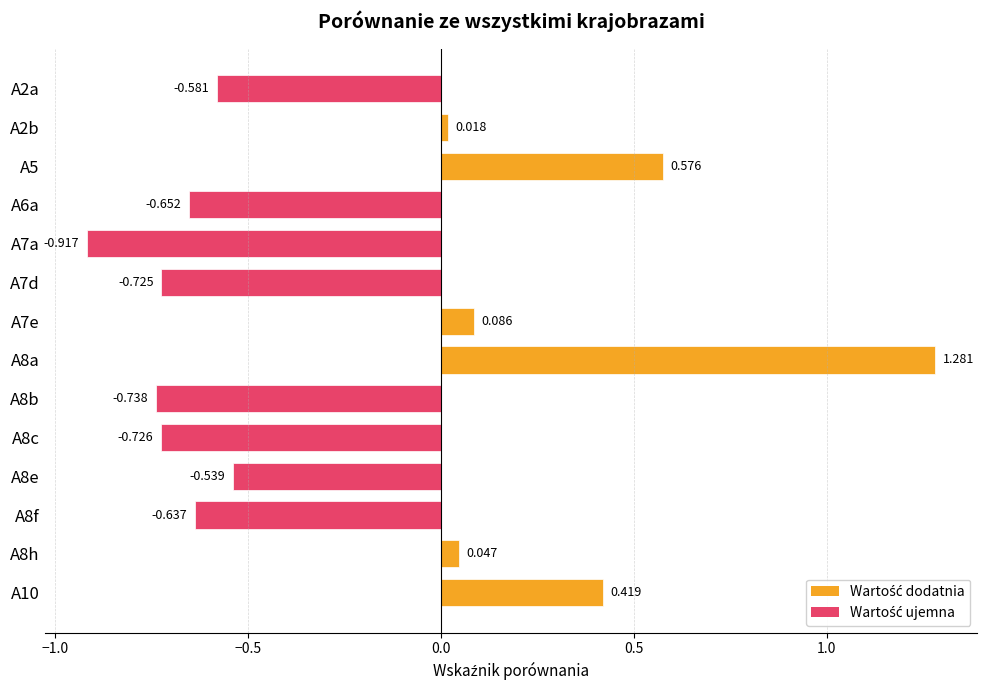

How many negative values are there?

8